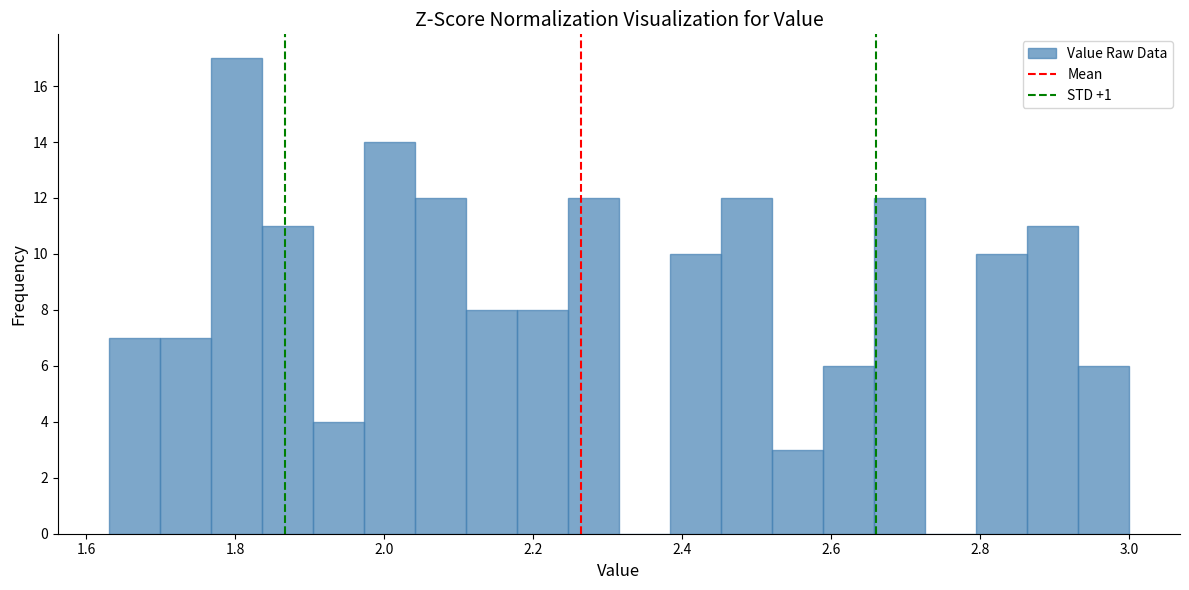

Read against the x-axis, roughly where is the centre of the tallest bar?

1.80